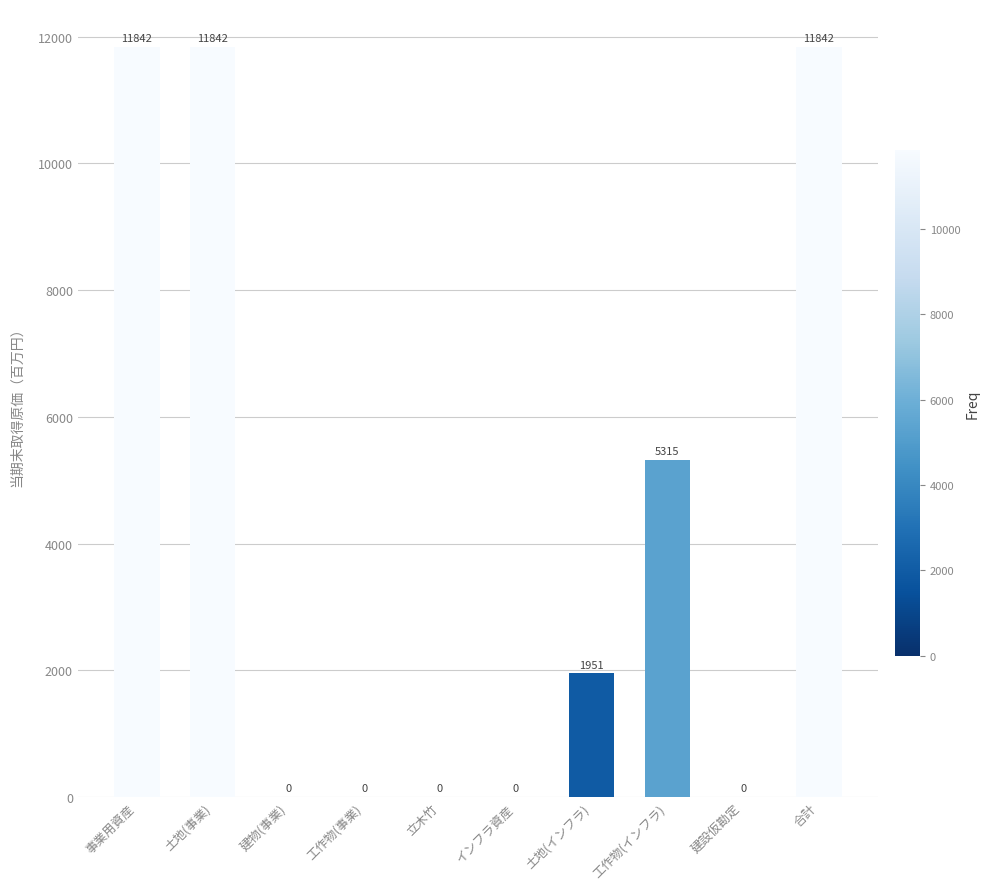

Which has a higher value, 工作物(インフラ) or 工作物(事業)?

工作物(インフラ)